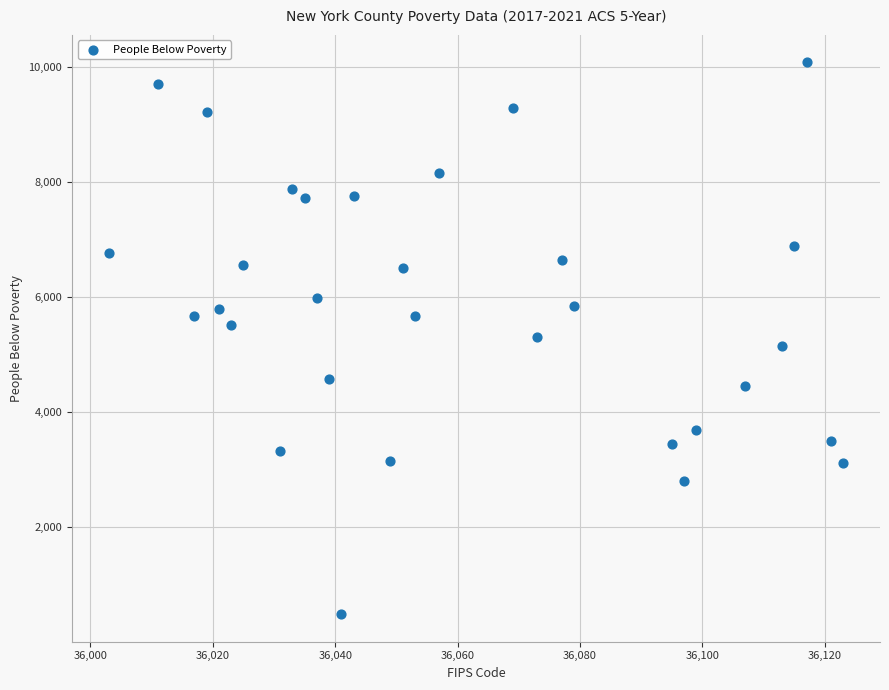

What is the range of Y values (max minus min)?

9592